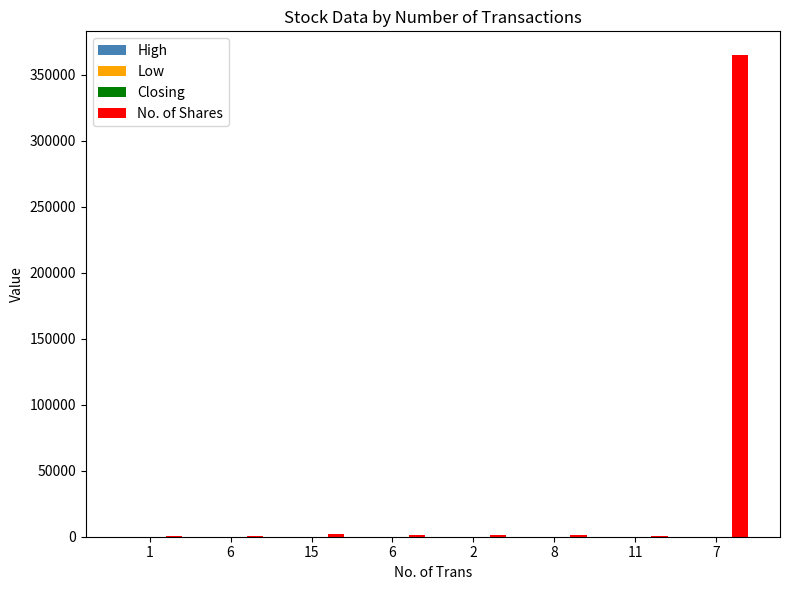

How many groups of bars are there?

8